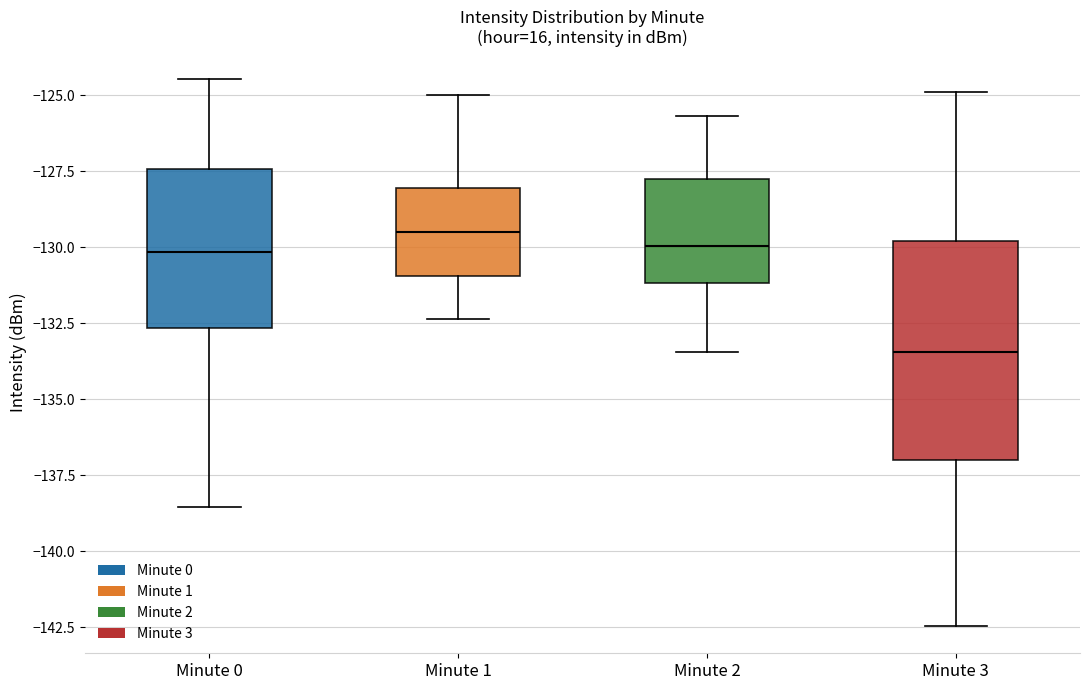

Reading left to right, read every box against the y-axis: the position of its median line, the range the box covers, and the ends of its whiskers. The values are not printed on the chart, so give them approximately, as read against the axis.

Minute 0: median -130.0, box -132.5 to -127.5, whiskers -138.5 to -124.5
Minute 1: median -129.5, box -131.0 to -128.0, whiskers -132.5 to -125.0
Minute 2: median -130.0, box -131.0 to -127.5, whiskers -133.5 to -125.5
Minute 3: median -133.5, box -137.0 to -130.0, whiskers -142.5 to -125.0